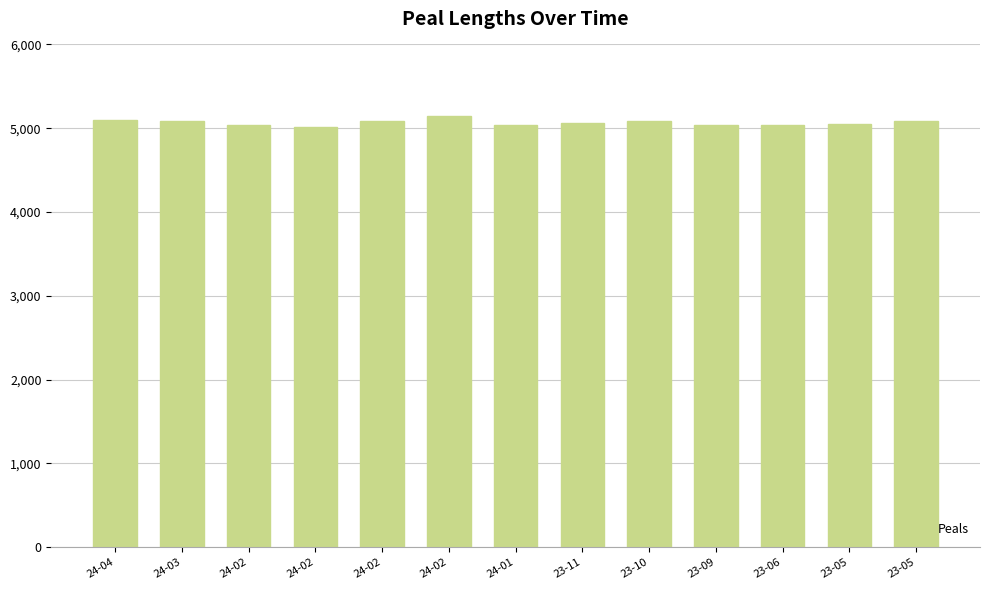

How many bars are there in total?

13